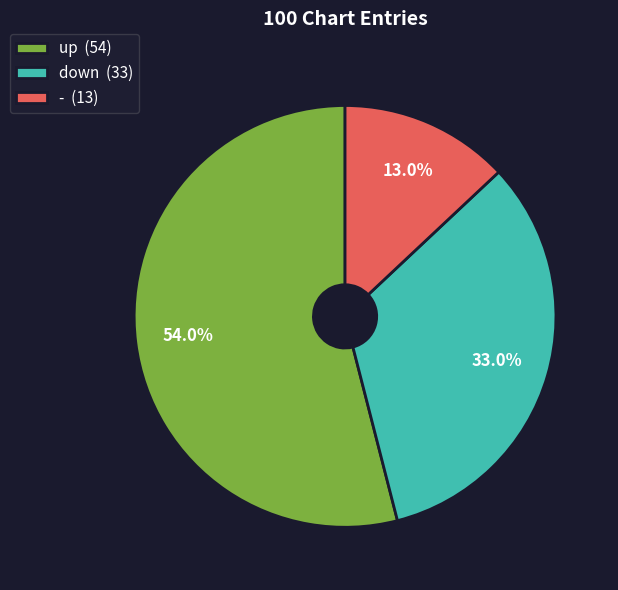

Rank the categories by value from highest to lowest.

up, down, -